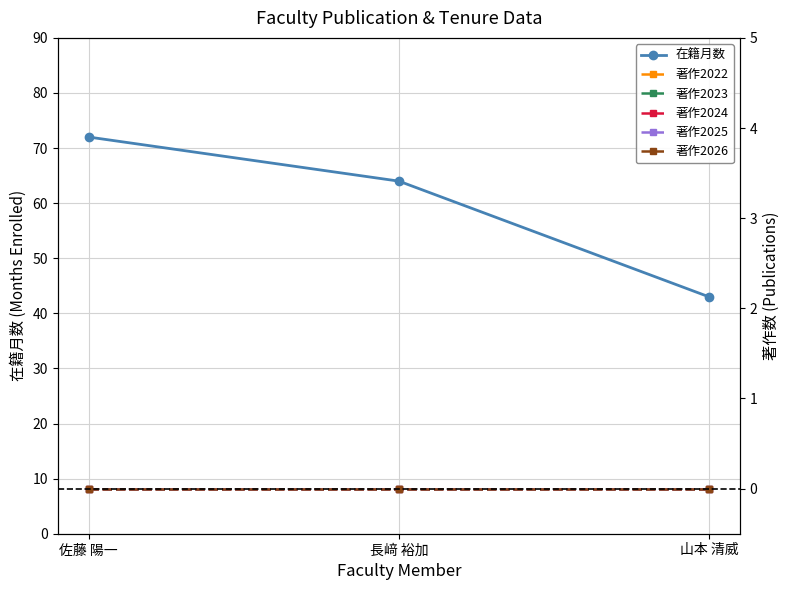

Between 佐藤 陽一 and 長﨑 裕加, which series saw the biggest shift?

在籍月数